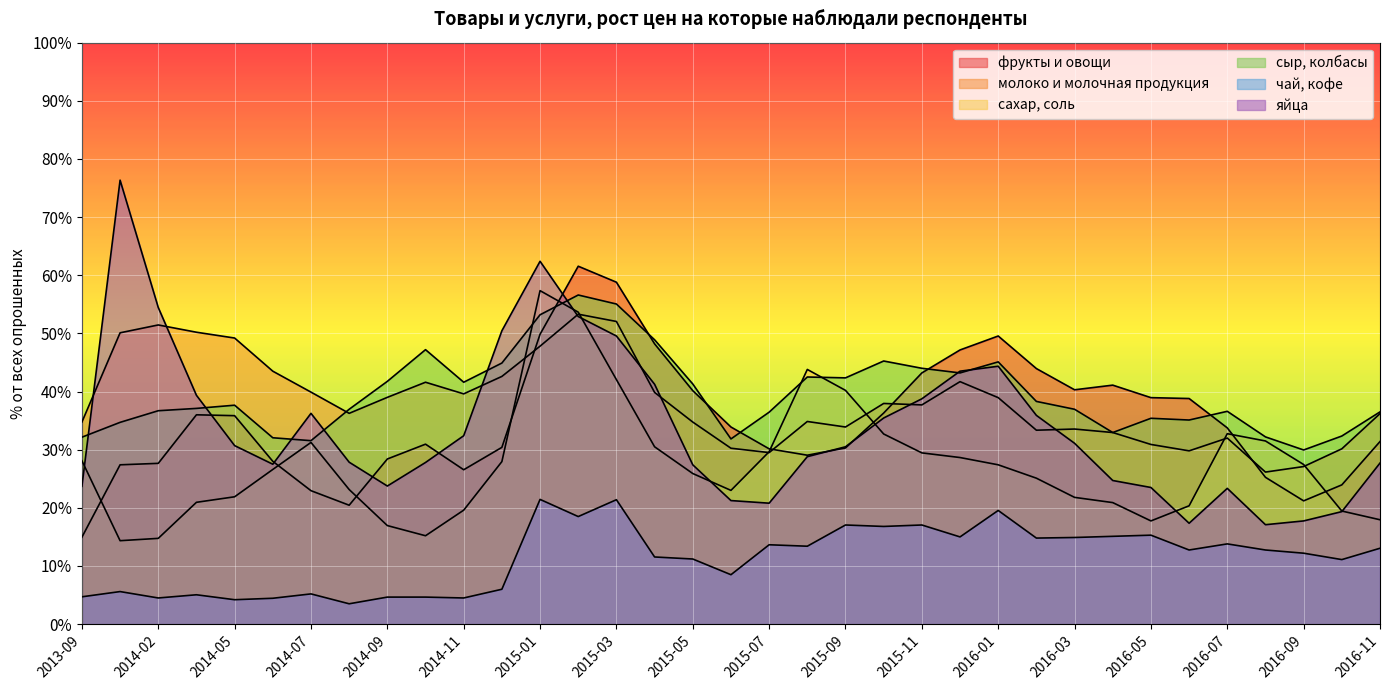

How many distinct data groups are displayed?

6